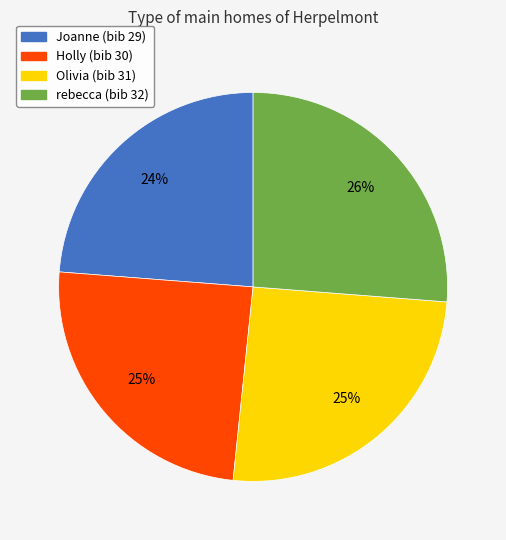

To the nearest percent, what is the difference between the largest and smallest slice percentages?

2%